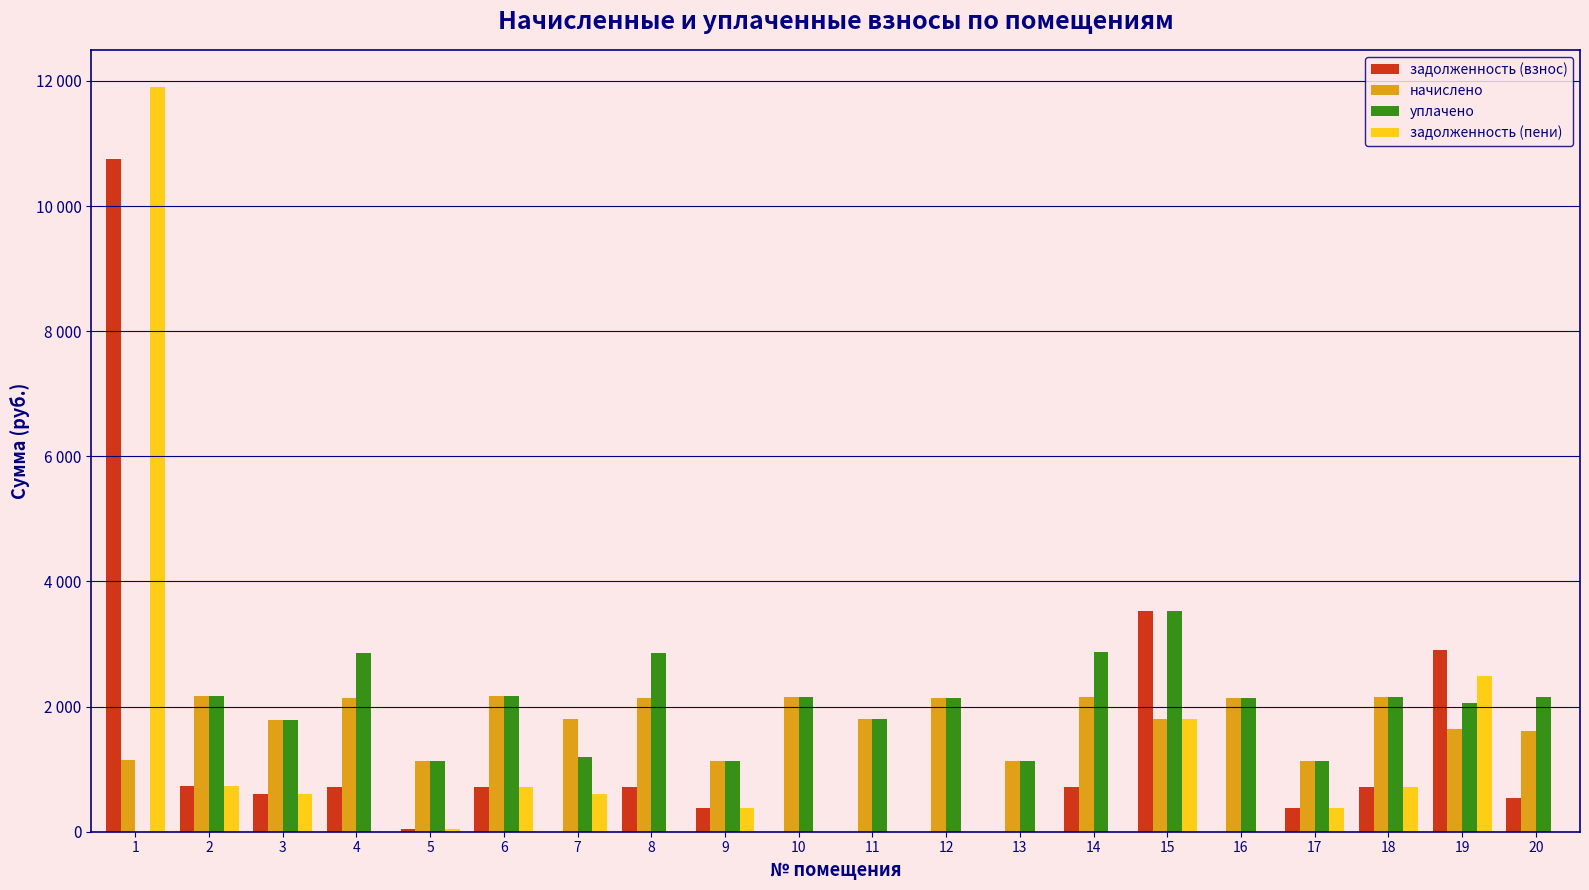

Reading right to left, what are all the values shown in this chart?

задолженность (взнос): 537.1	2909.0	719.0	376.1	0.0	3529.5	719.0	0.0	0.0	0.0	0.0	376.1	712.8	0.0	722.8	36.2	712.8	601.8	723.9	10751.5
начислено: 1611.2	1644.4	2156.9	1128.2	2138.5	1799.2	2156.9	1128.2	2142.2	1799.2	2156.9	1128.2	2138.5	1799.2	2167.9	1128.2	2138.5	1788.2	2171.6	1150.3
уплачено: 2148.3	2057.0	2156.9	1128.2	2138.5	3529.5	2875.9	1128.2	2142.2	1799.2	2156.9	1128.2	2851.2	1199.5	2167.9	1128.2	2851.3	1788.2	2171.6	0.0
задолженность (пени): 0.0	2496.4	719.0	376.1	0.0	1799.2	0.0	0.0	0.0	0.0	0.0	376.1	0.1	599.8	722.8	36.2	0.0	601.8	723.9	11901.9